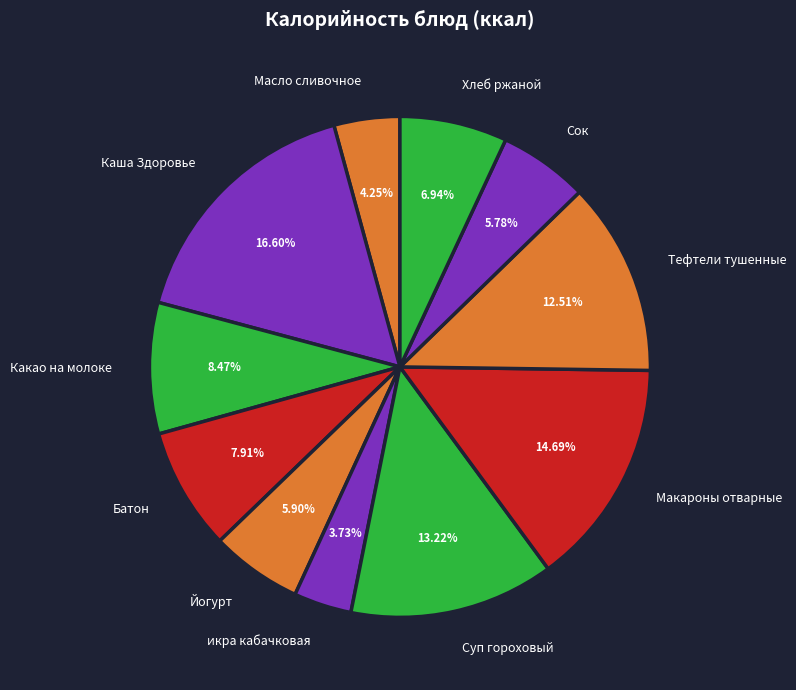

The Хлеб ржаной slice represents 1% of the pie. True or false?

False